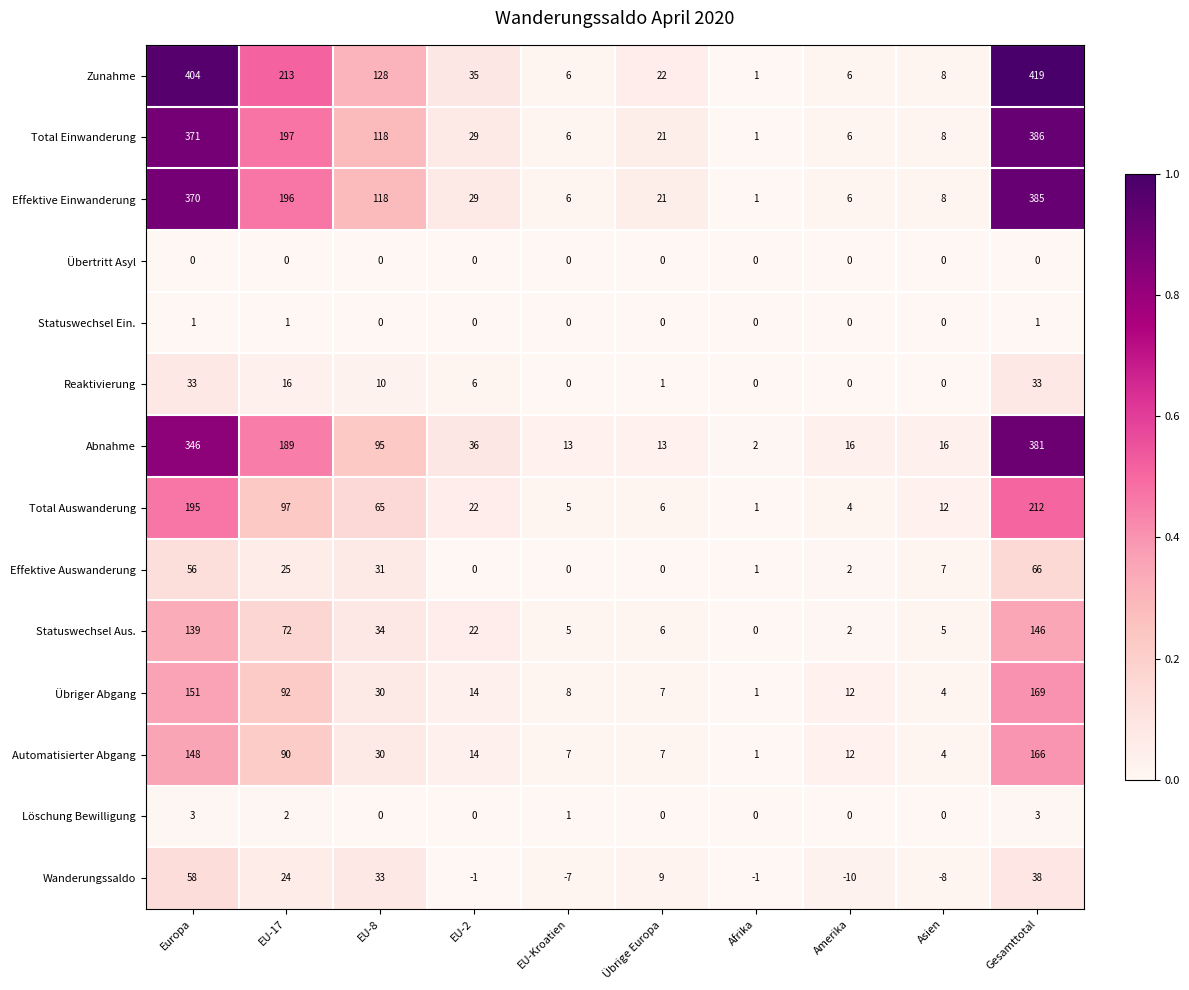

What is the total value across all series at Europa?

2275